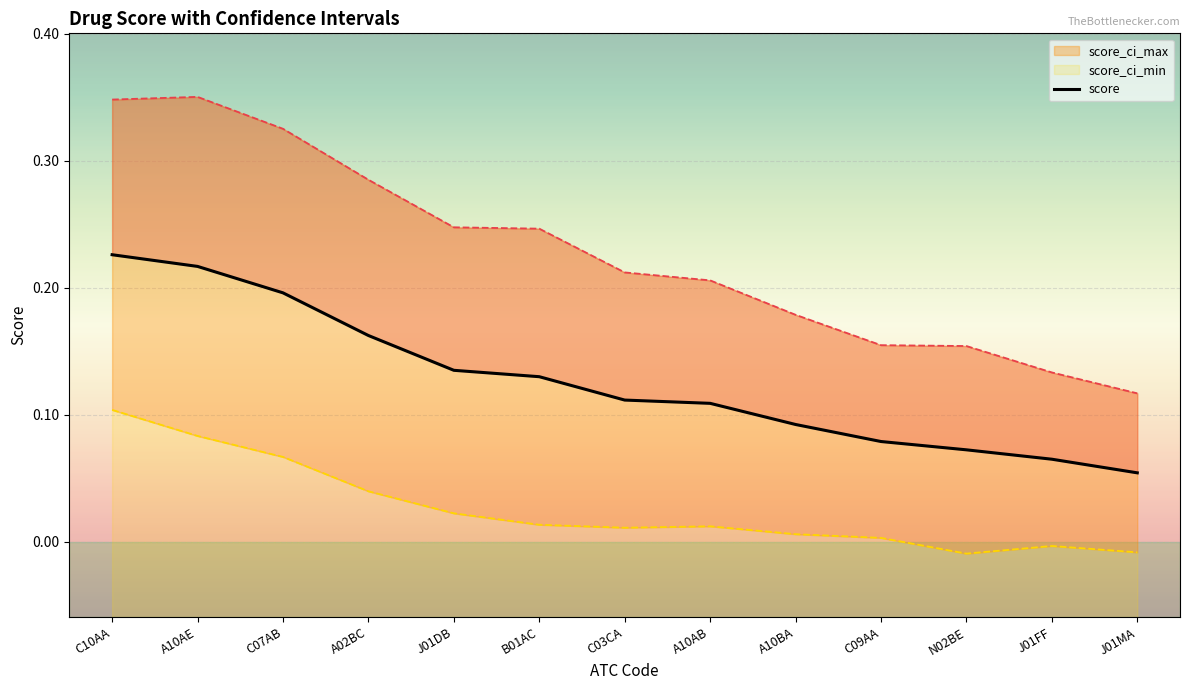

Which label corresponds to the smallest value in the chart?

J01MA